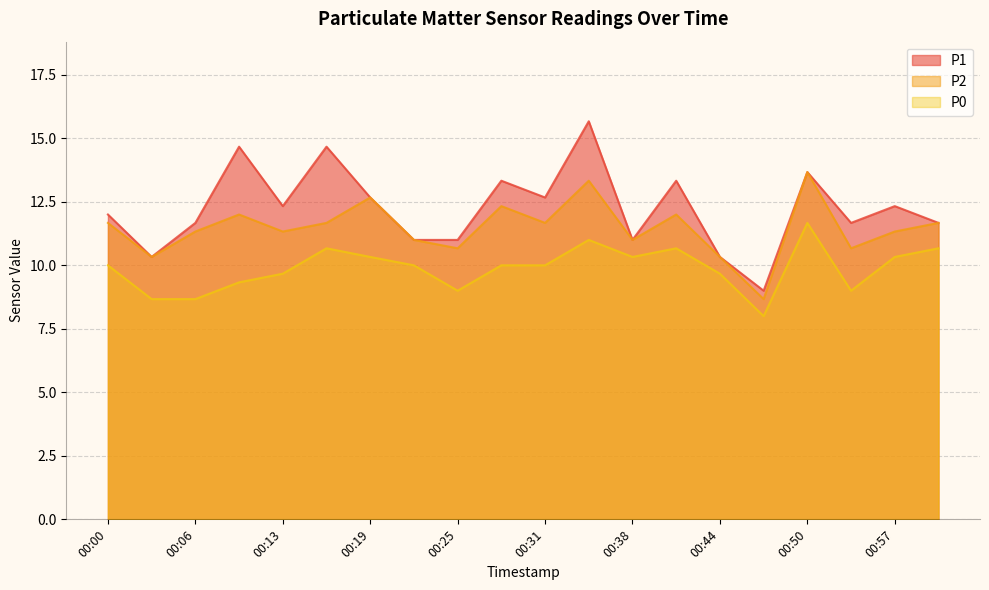

What is the approximate value of P2 at 00:28?

12.3